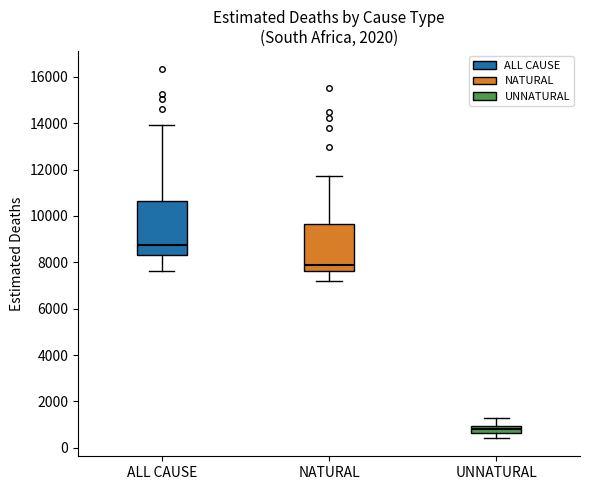

Which box has the lowest median line?

UNNATURAL